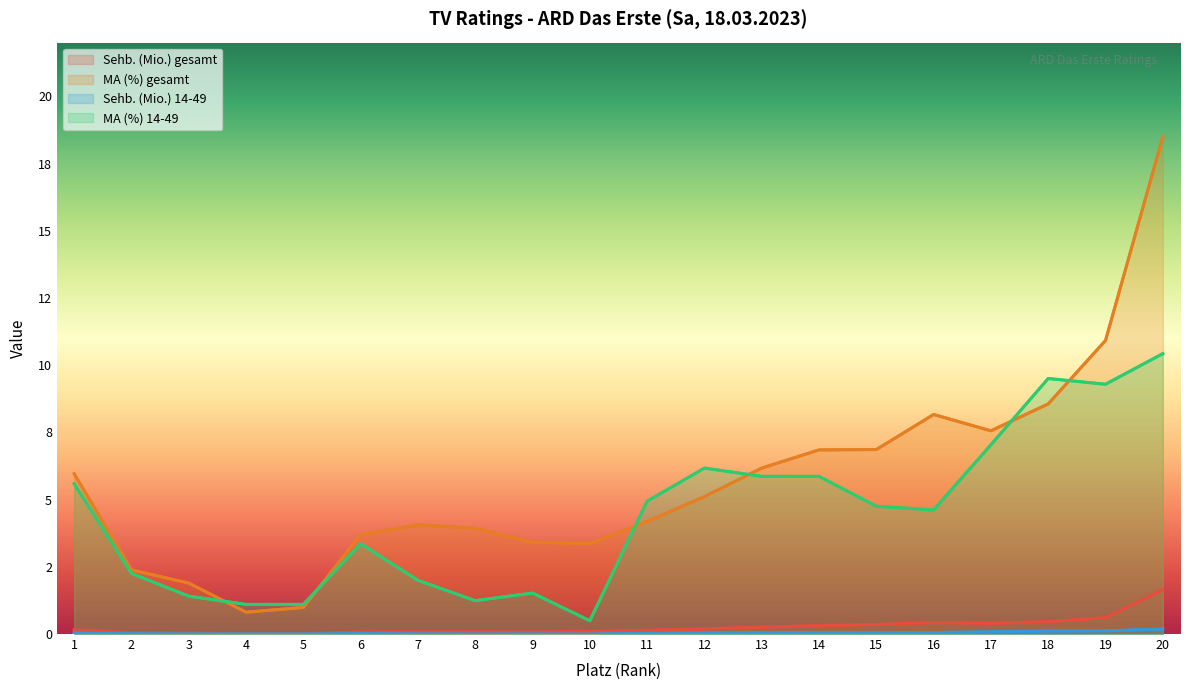

What is the maximum value shown in the chart?

18.5